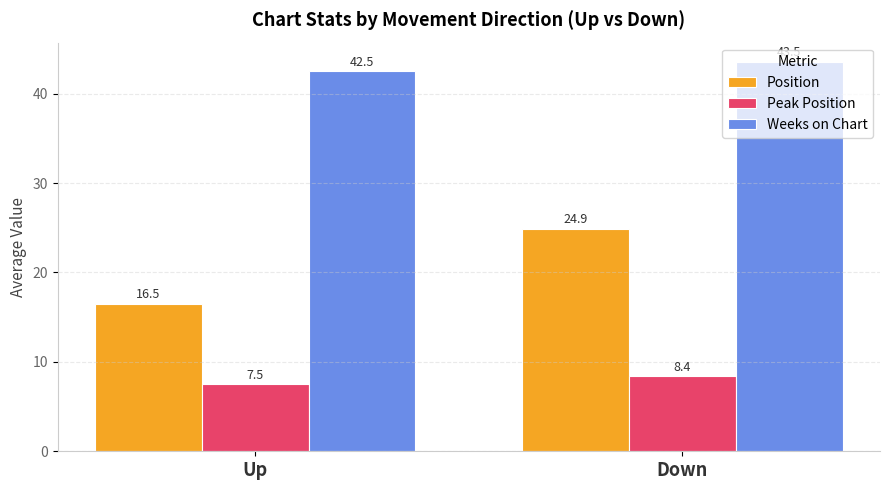

What is the average value of the Position series?

20.7